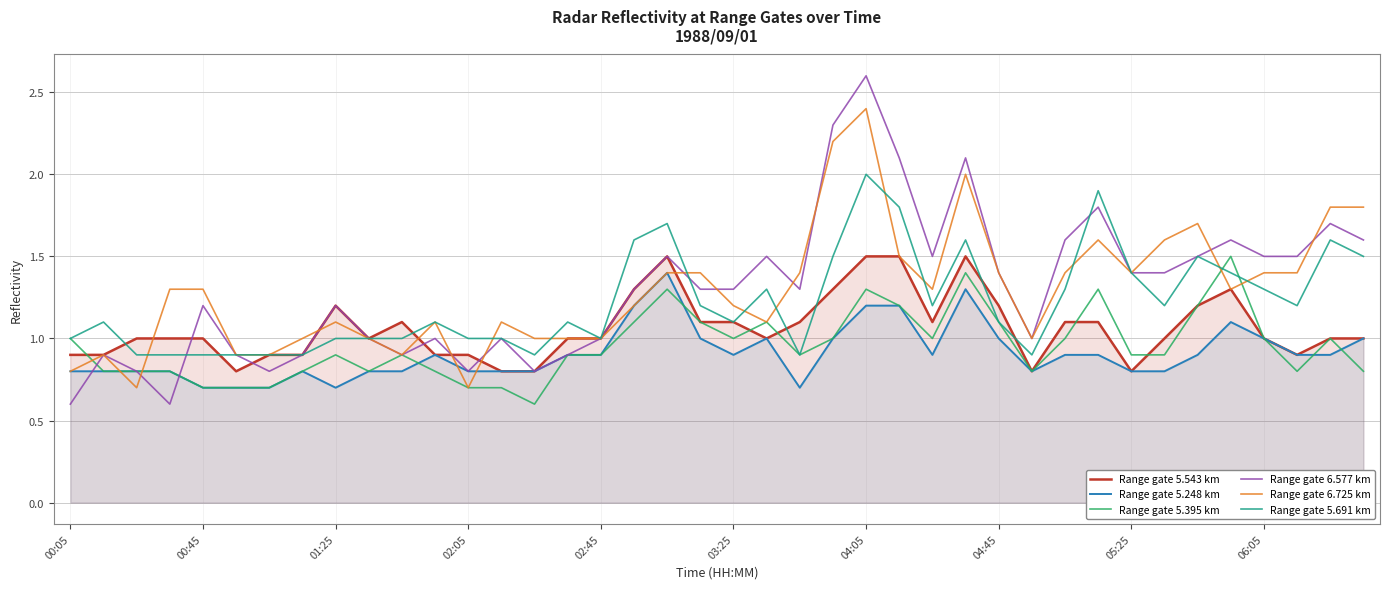

What is the minimum value for Range gate 5.395 km?

0.6